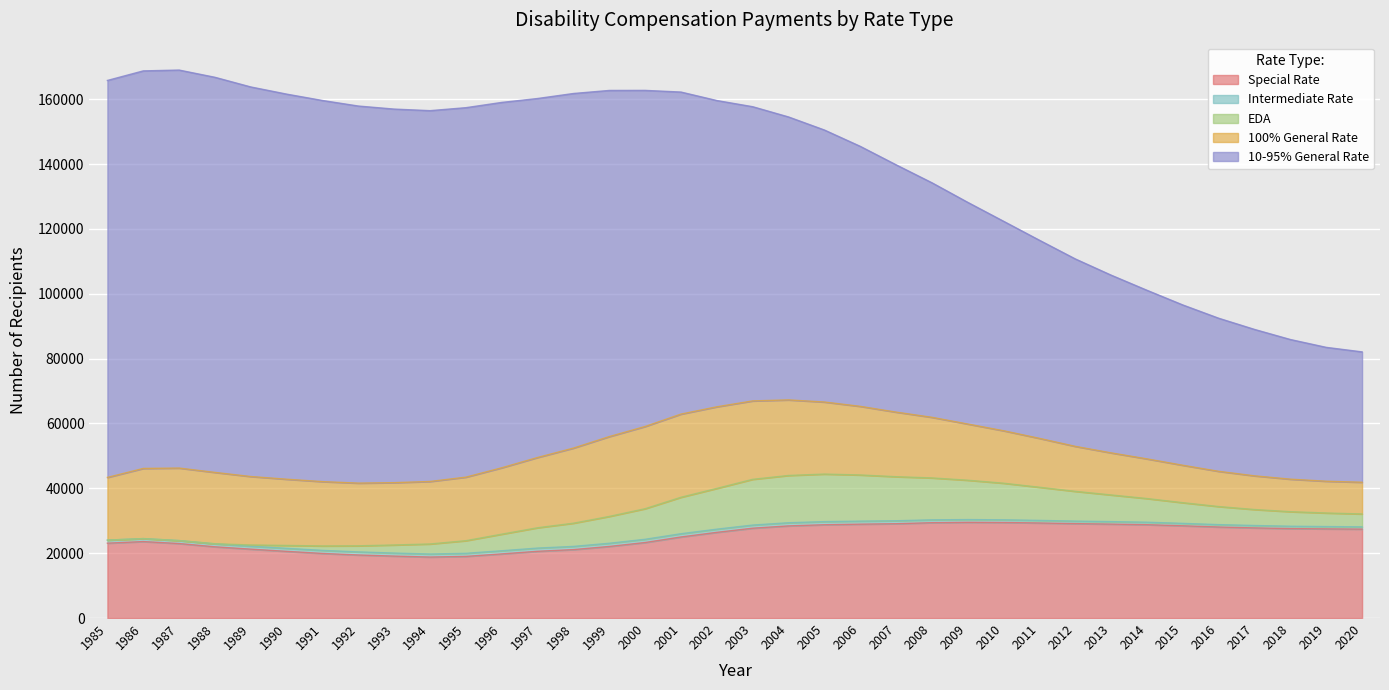

True or false: Special Rate has more than 0 points higher than both neighbors.

True